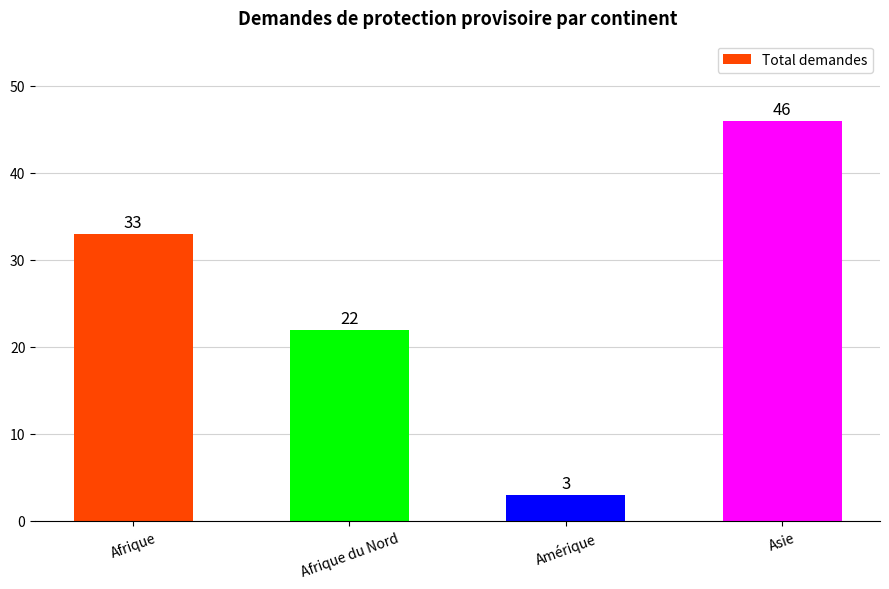

What is the smallest value displayed?

3